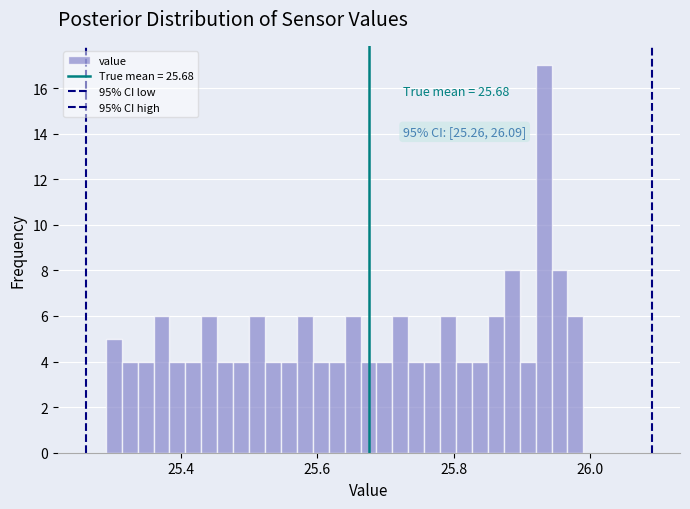

Around what value on the x-axis is the tallest bar? Give the approximate position of its centre, as read against the axis.

25.94